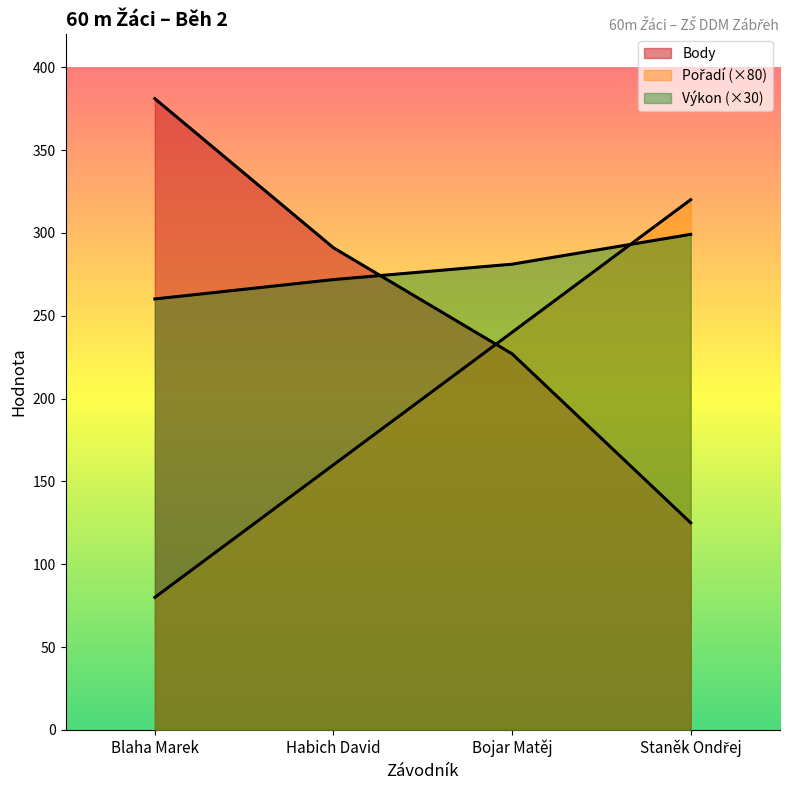

Reading right to left, what are all the values shown in this chart?

Pořadí: Staněk Ondřej=320.0	Bojar Matěj=240.0	Habich David=160.0	Blaha Marek=80.0
Výkon: Staněk Ondřej=299.1	Bojar Matěj=281.1	Habich David=271.8	Blaha Marek=260.1
Body: Staněk Ondřej=125.0	Bojar Matěj=227.0	Habich David=291.0	Blaha Marek=381.0